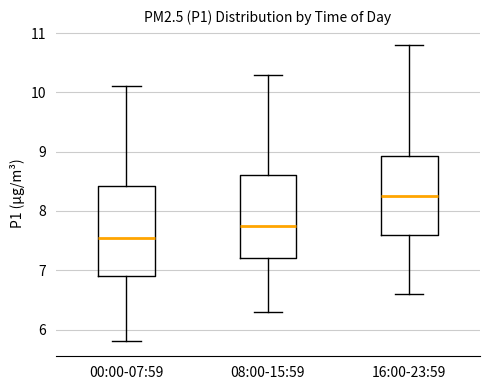

Where is the upper edge of the box for 16:00-23:59 on the y-axis? The values are not printed on the chart, so give them approximately, as read against the axis.

8.9